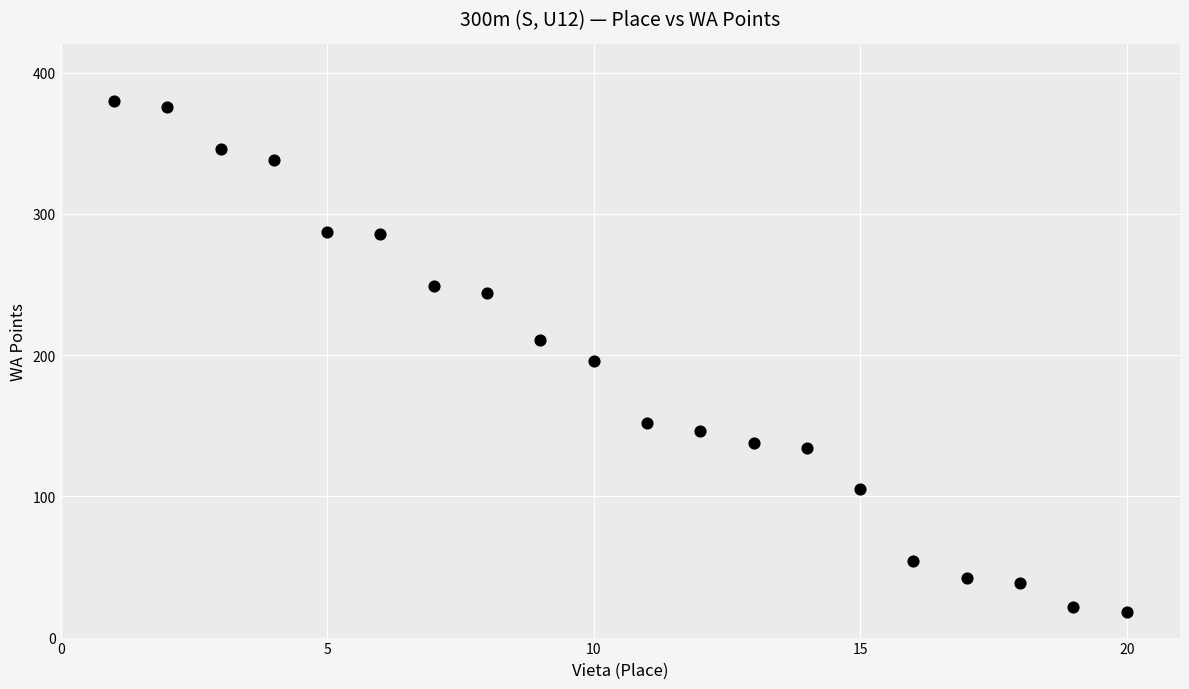

What is the range of X values (max minus min)?

19